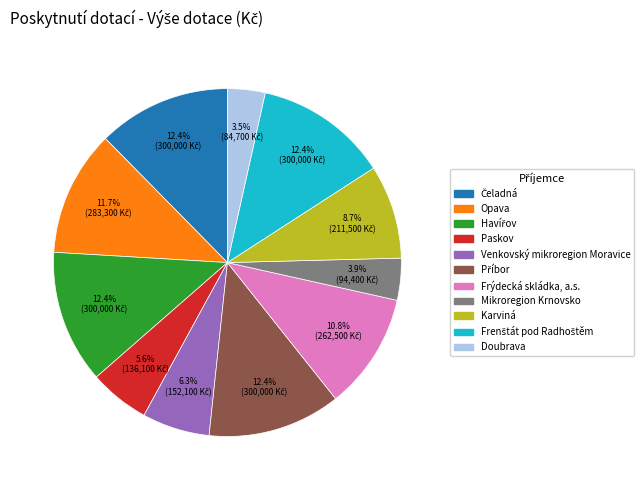

Count the number of slices in the pie.

11